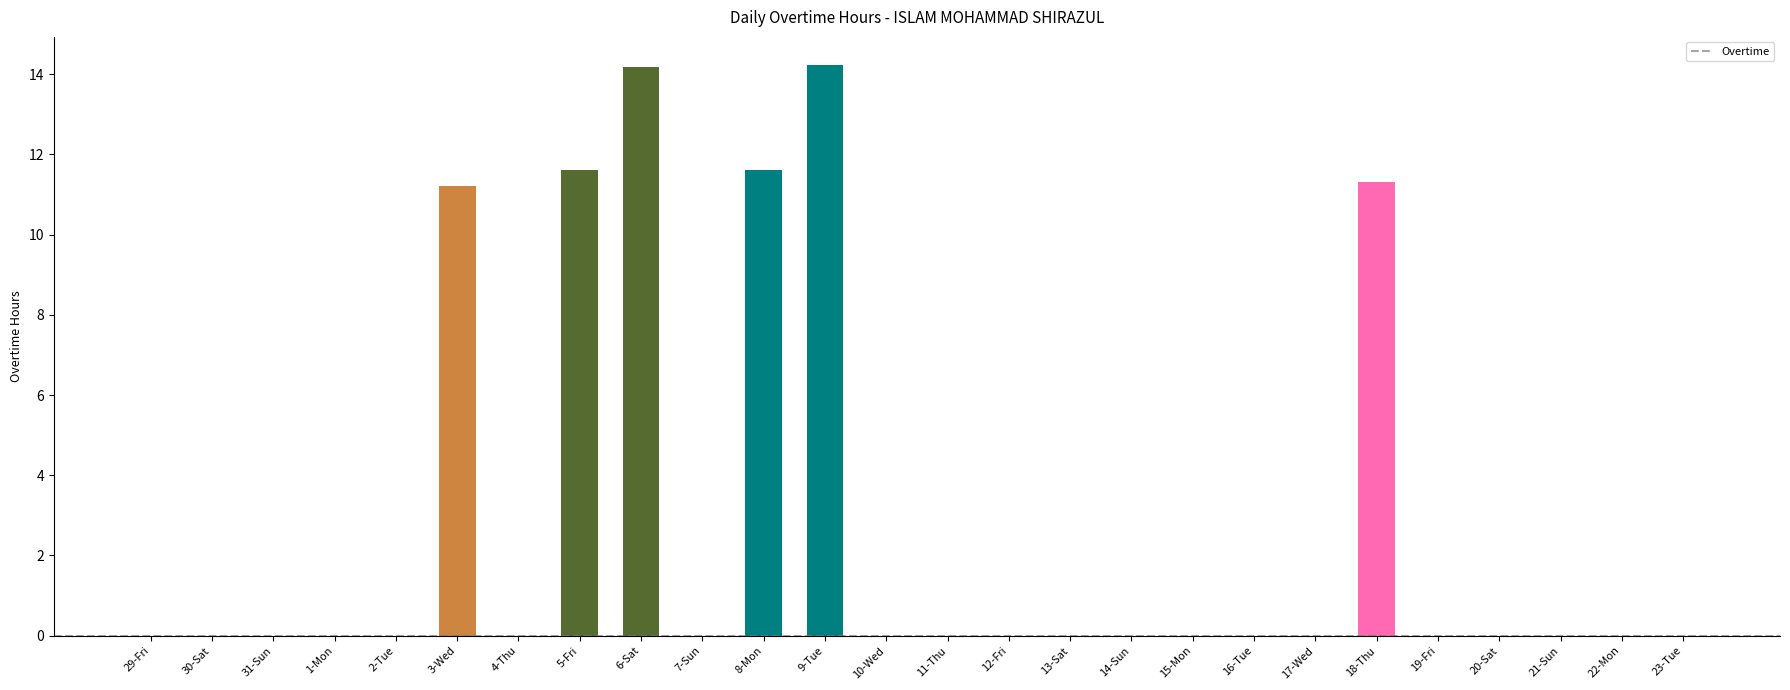

Are the bars grouped side by side (vs. stacked)?

No